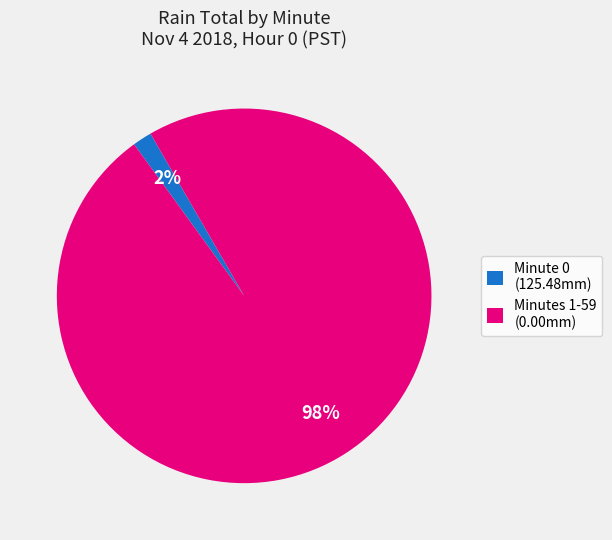

To the nearest percent, what is the average slice percentage?

50%